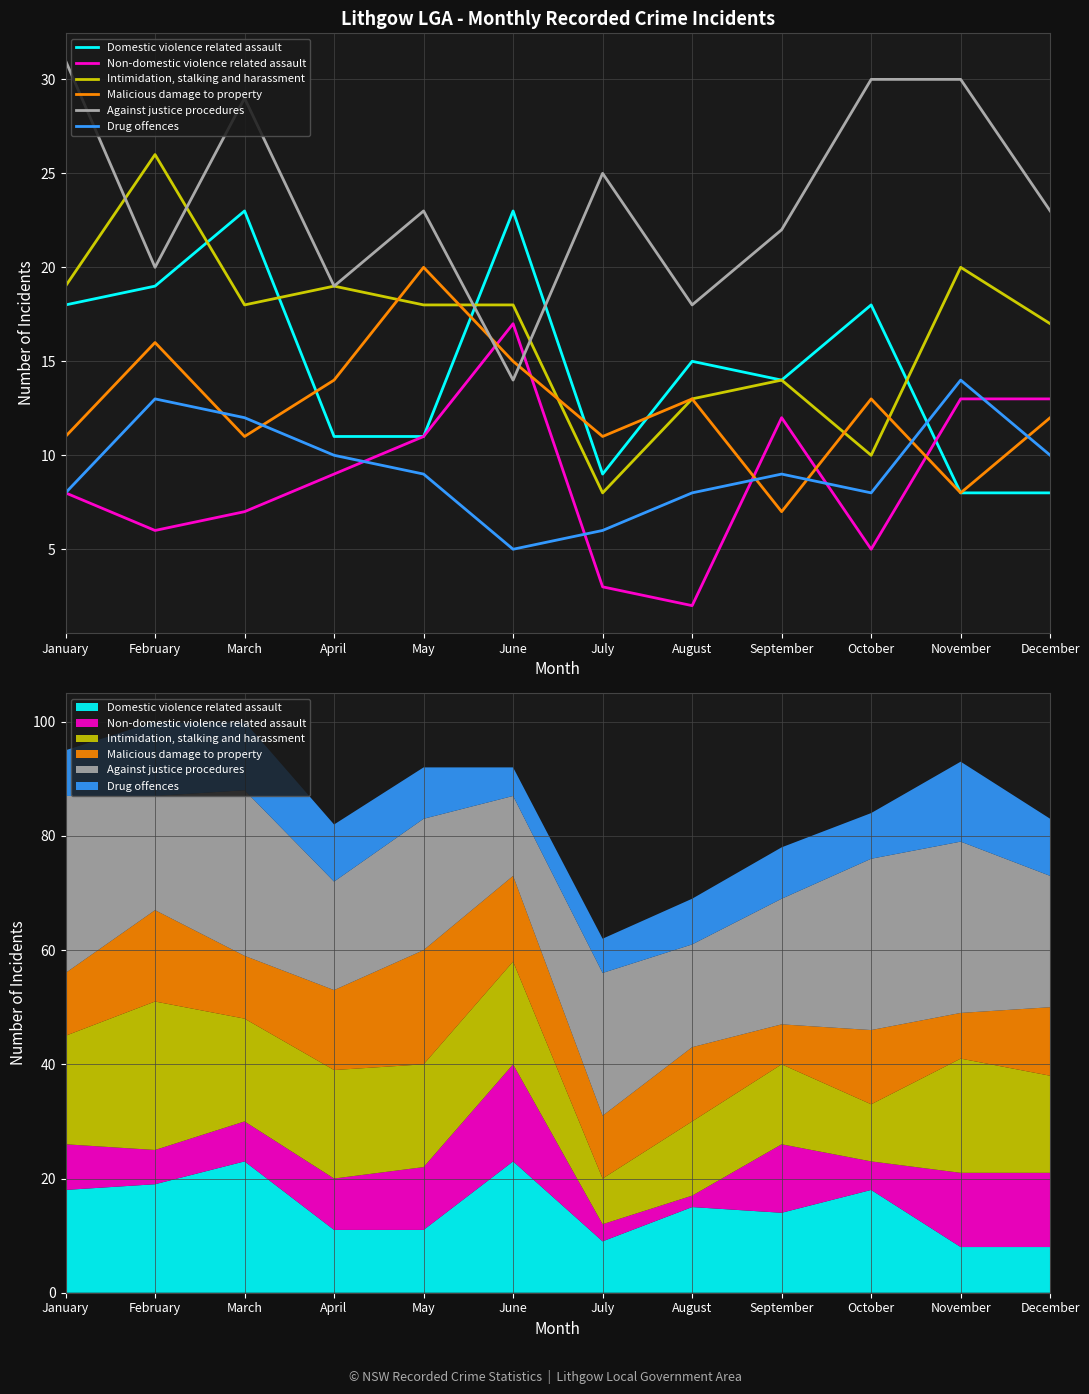

At which label does Domestic violence related assault first exceed 15?

January